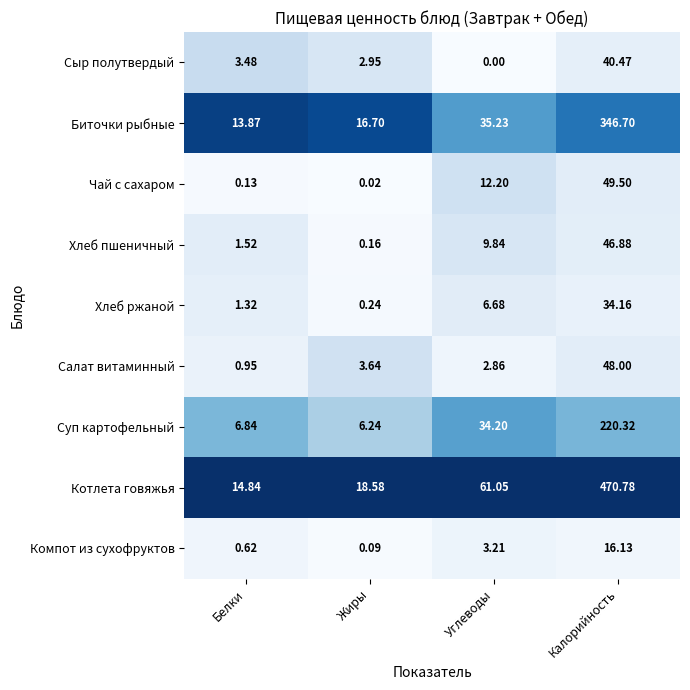

Which category has the highest value across all series?

Калорийность